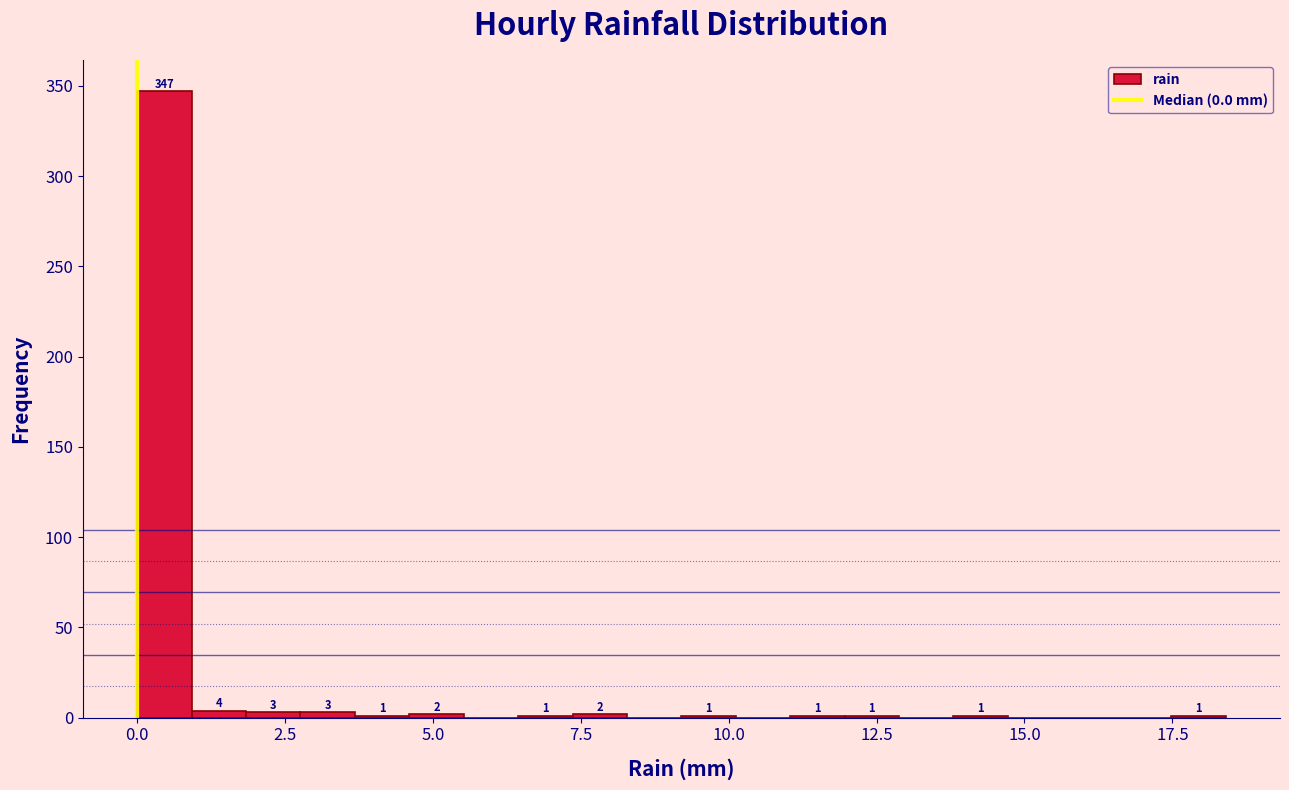

Around what value on the x-axis is the tallest bar? Give the approximate position of its centre, as read against the axis.

0.5